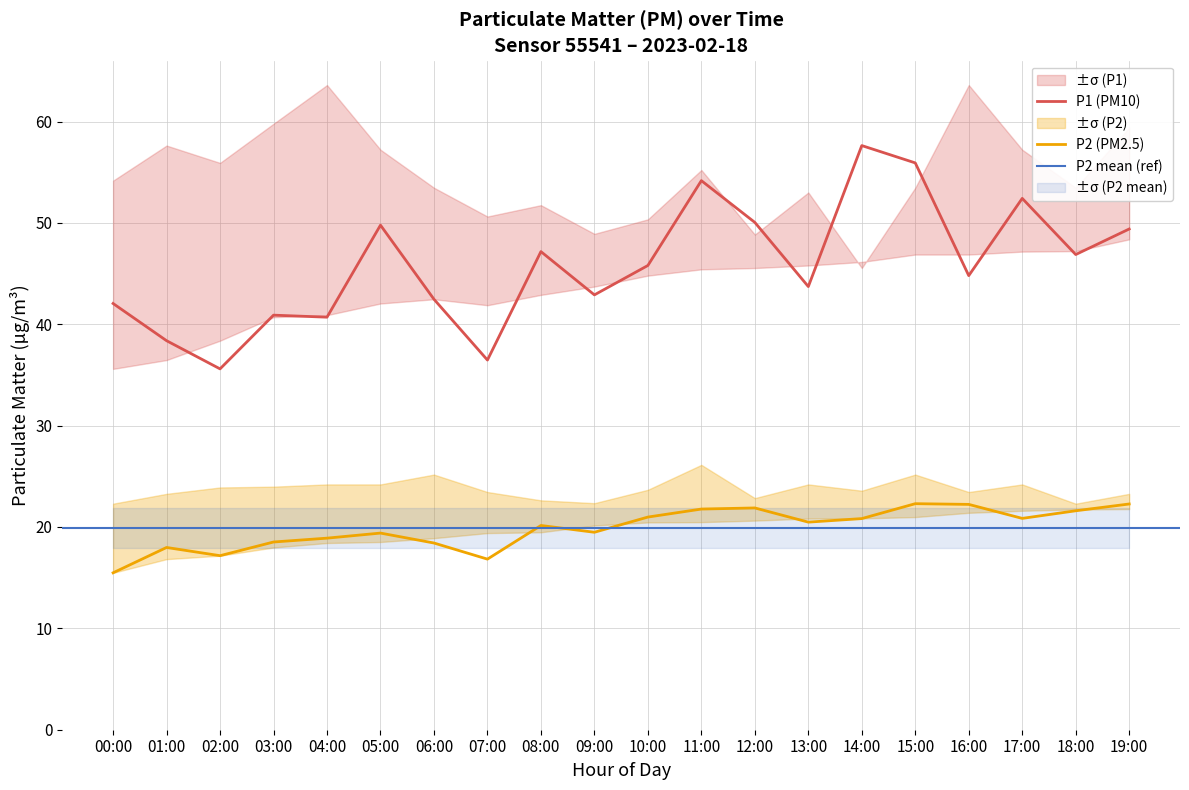

Reading left to right, what are all the values shown in this chart?

P1: 42.0	38.4	35.6	40.9	40.7	49.8	42.5	36.5	47.2	42.9	45.8	54.2	50.0	43.7	57.6	55.9	44.8	52.4	46.9	49.4
P2: 15.5	18.0	17.2	18.5	18.9	19.4	18.4	16.8	20.1	19.5	21.0	21.8	21.9	20.5	20.8	22.3	22.2	20.9	21.6	22.3